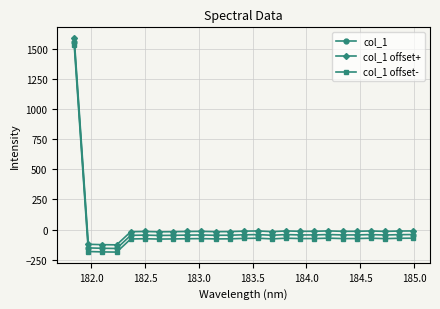

What is the smallest value displayed?

-186.9